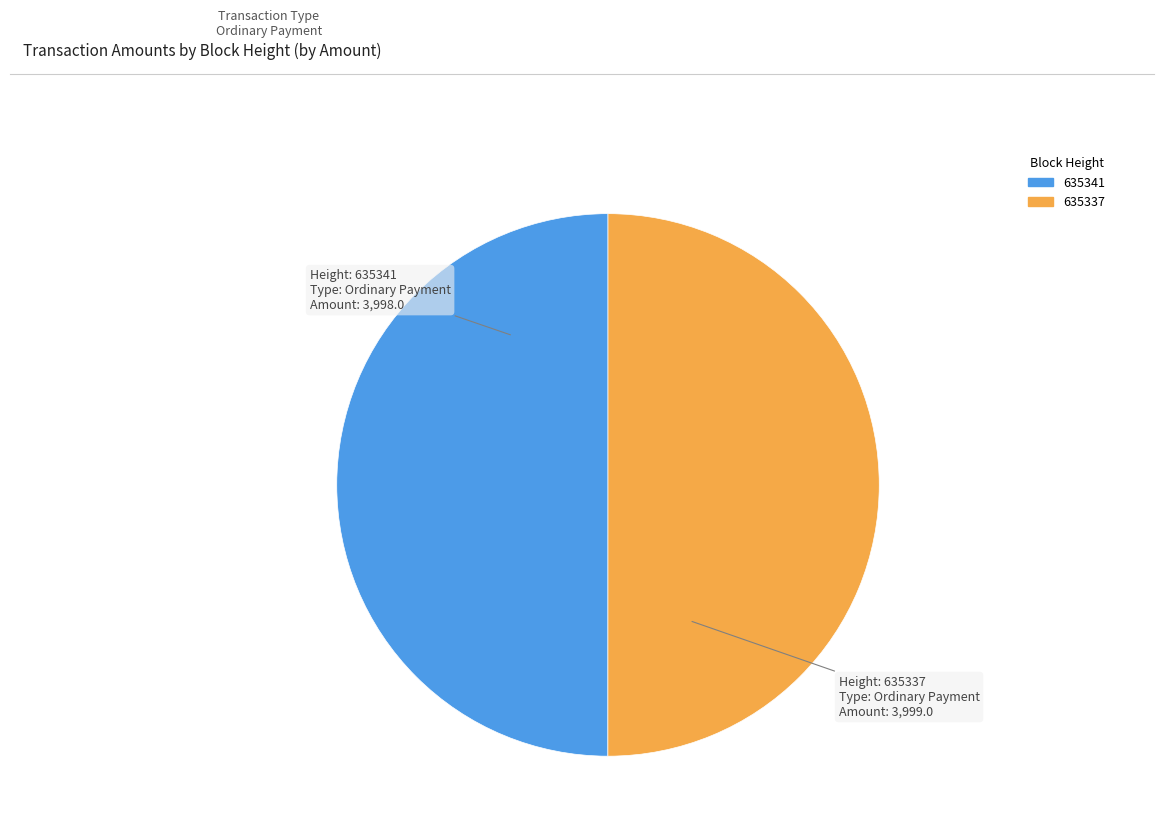

True or false: 635337 accounts for 50% of the total.

True